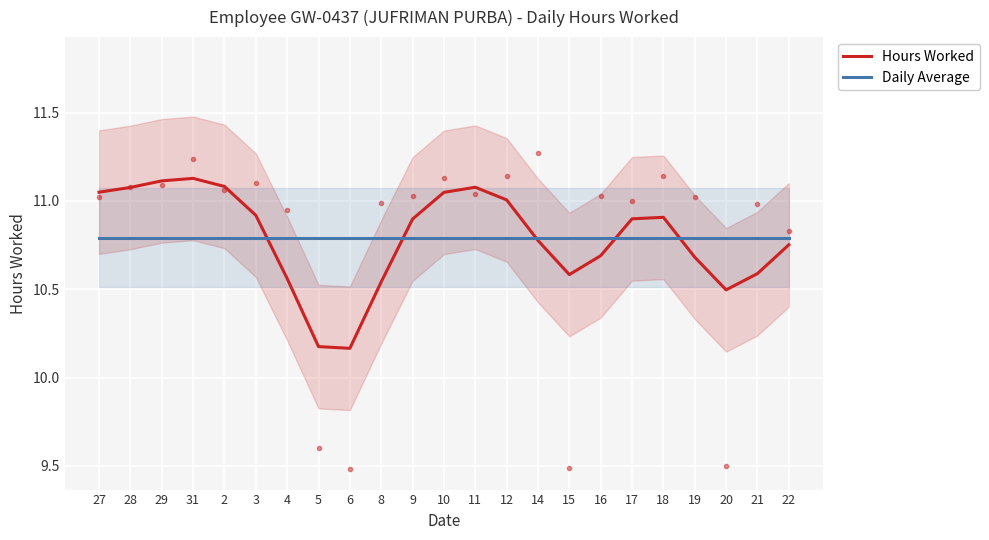

How many times do Daily Average and Hours Worked cross each other?

5